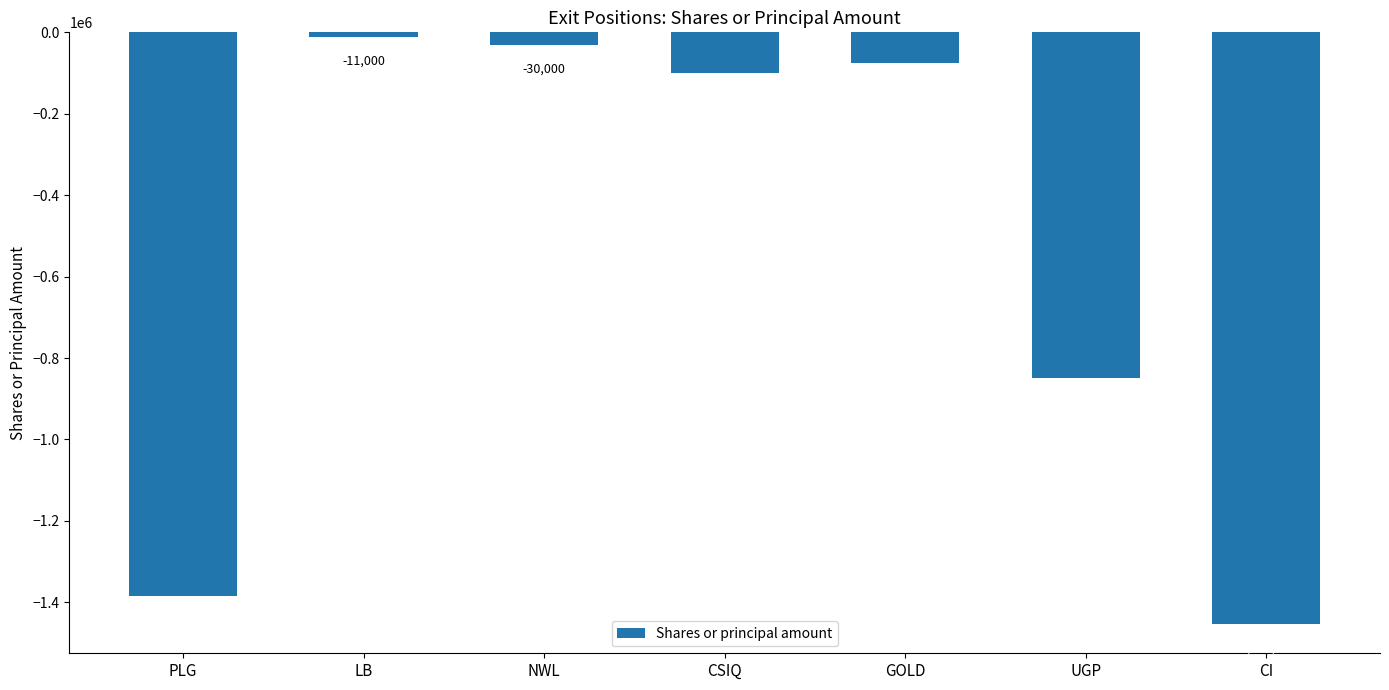

What position from the right is NWL?

5